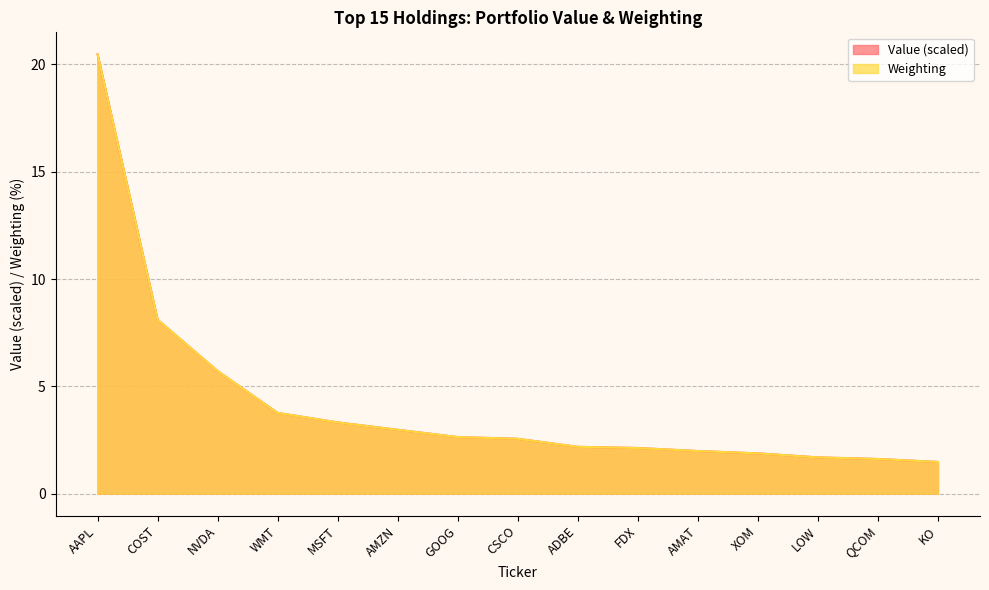

Rank the series by their average value, from highest to lowest.

Value, Weighting